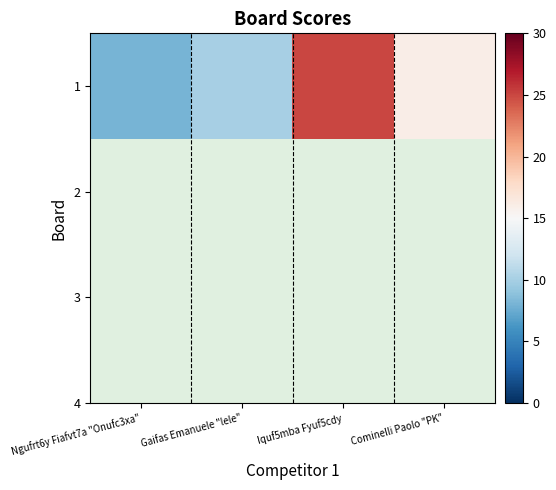

The chart shows a value of 15 at Gaifas Emanuele "lele". True or false?

False